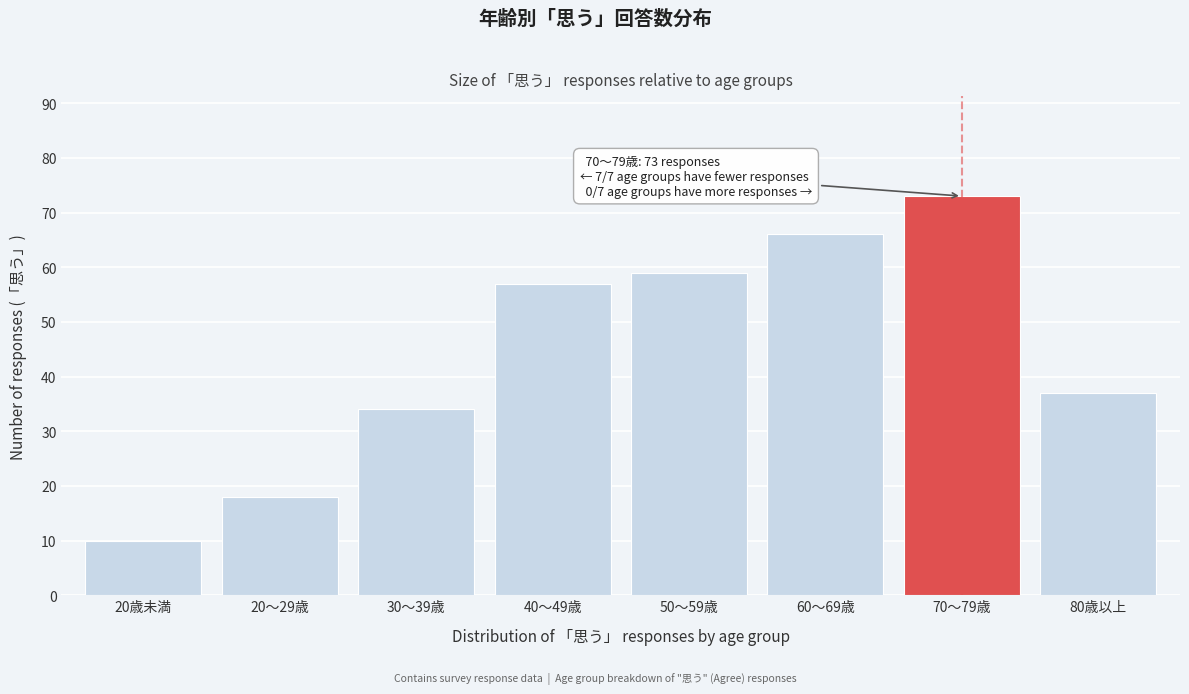

Reading left to right, transcribe all the data shown in this chart.

10	18	34	57	59	66	73	37